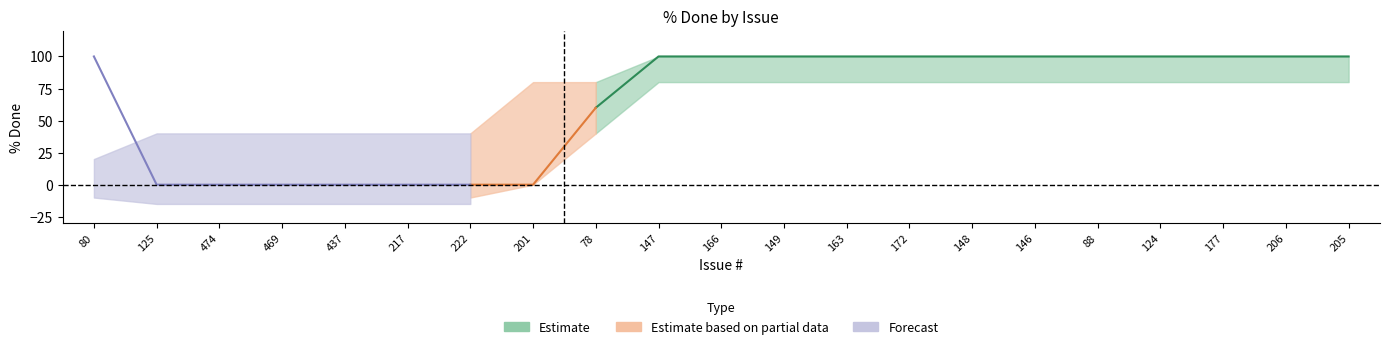

Which category has the highest value across all series?

80